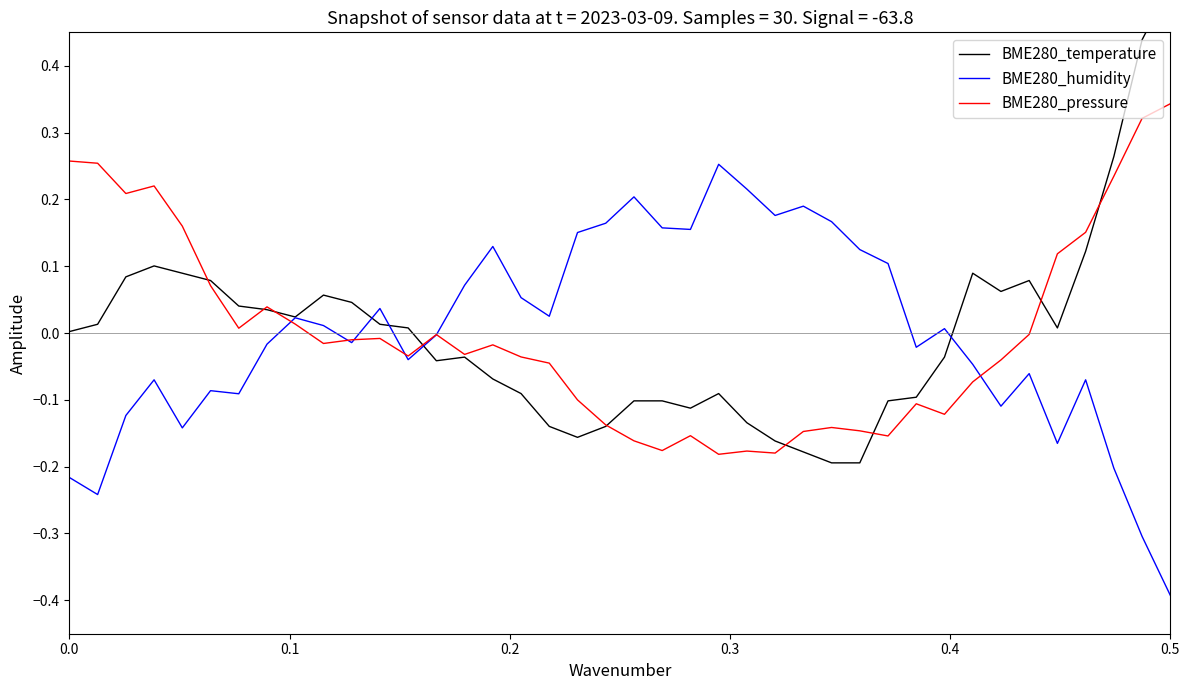

What is the difference between the maximum and minimum values in the BME280_pressure series?

0.5